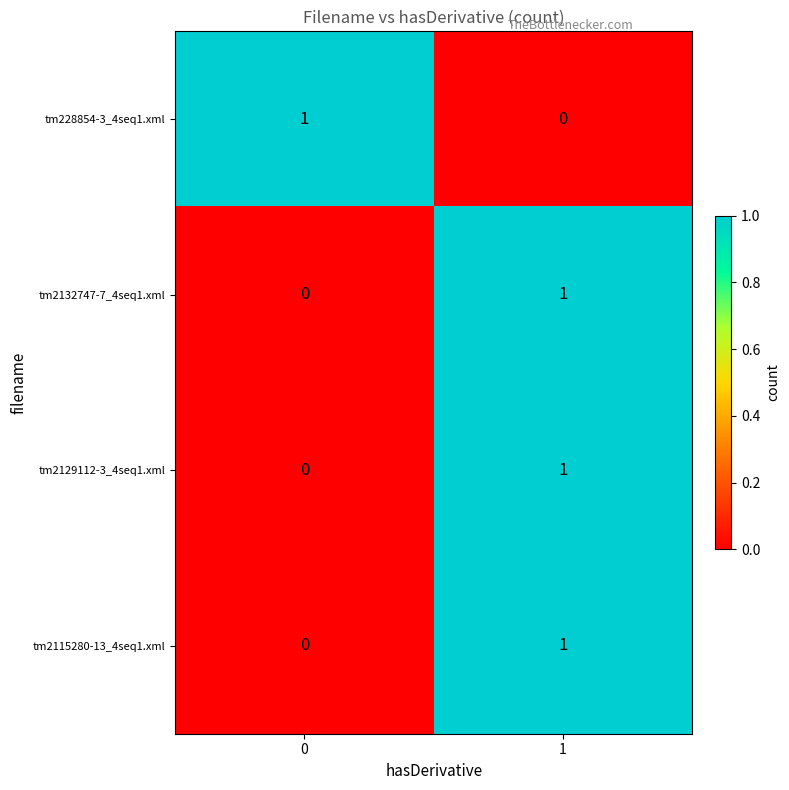

What is the total value across all series at 1?

3